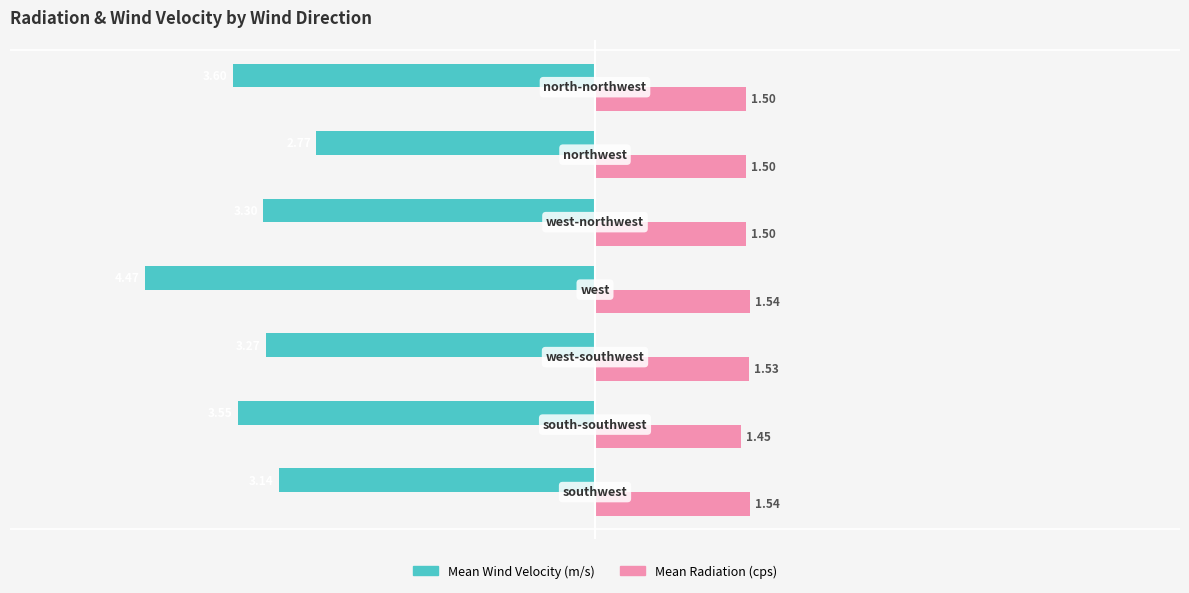

What is the difference between the second highest and second lowest values in the Mean Wind Velocity (m/s) series?

0.5